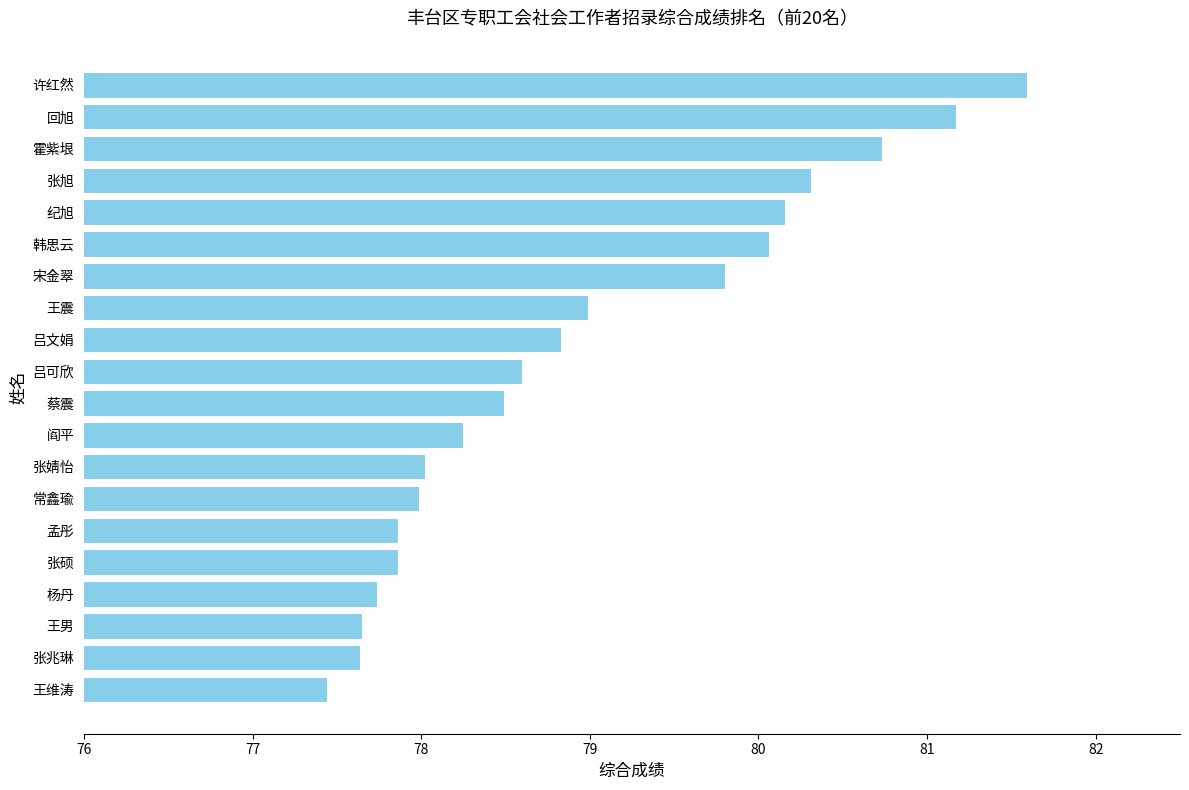

True or false: the data shows 132.8 at 回旭.

False